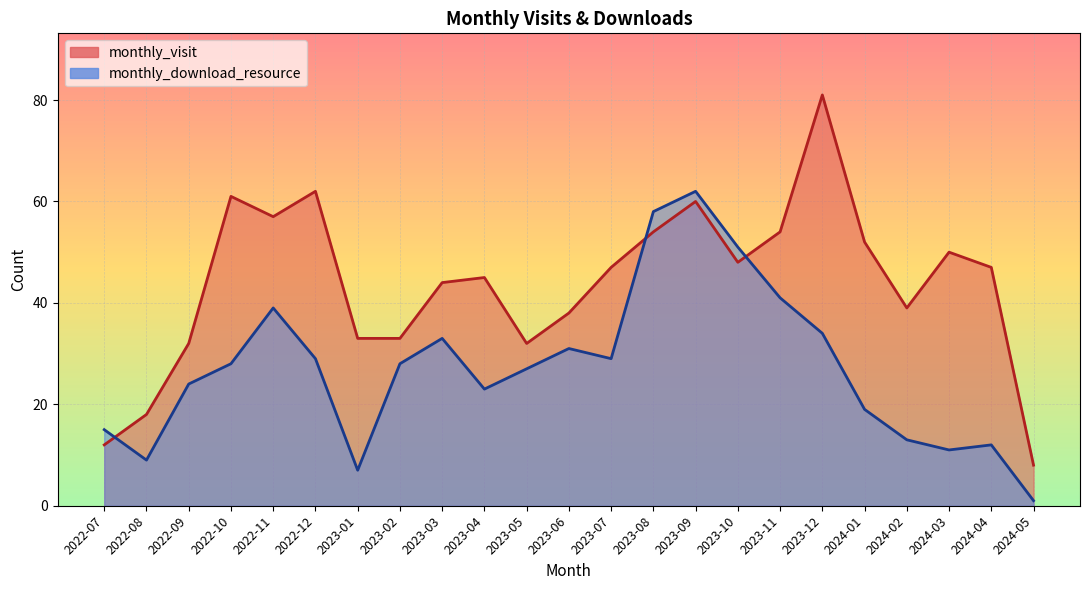

Reading right to left, extract all data points from this chart.

monthly_visit: 8	47	50	39	52	81	54	48	60	54	47	38	32	45	44	33	33	62	57	61	32	18	12
monthly_download_resource: 1	12	11	13	19	34	41	51	62	58	29	31	27	23	33	28	7	29	39	28	24	9	15